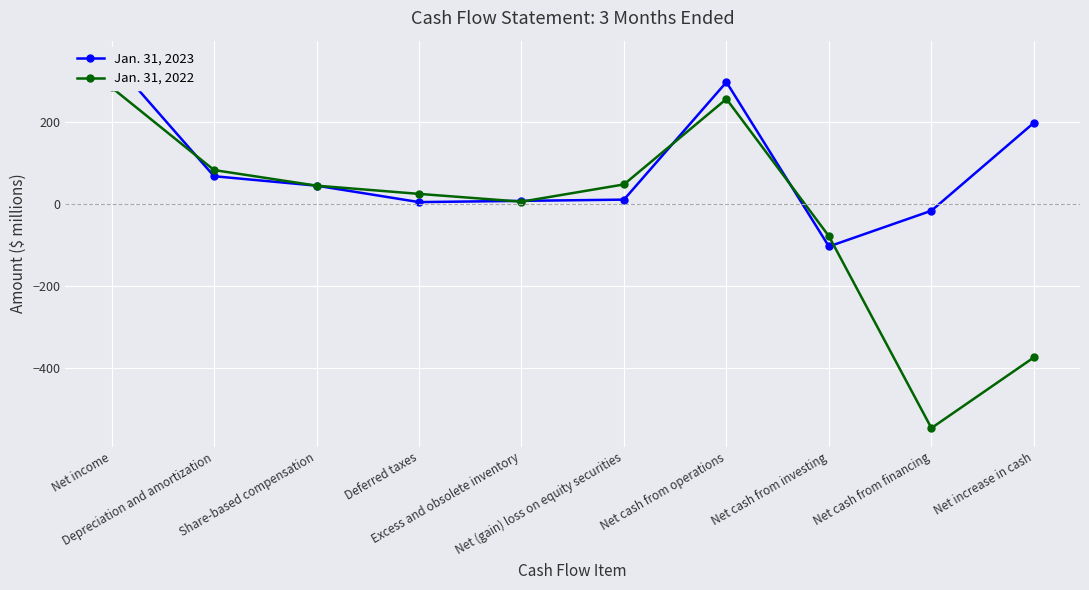

How many intersections are there between Jan. 31, 2022 and Jan. 31, 2023?

6